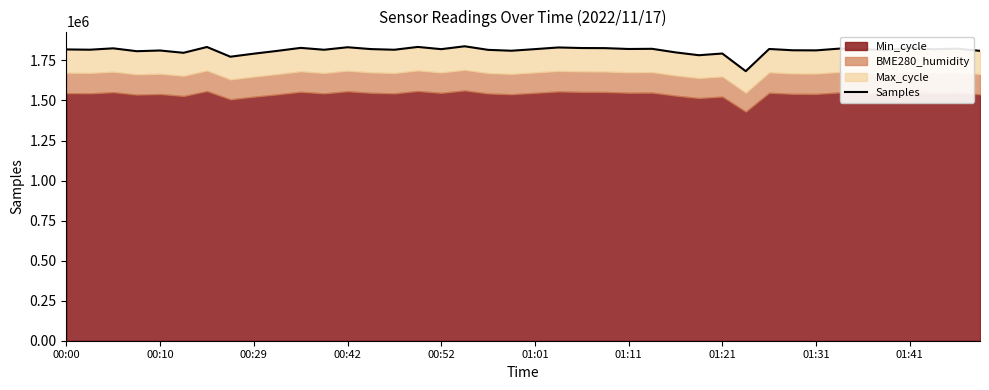

Reading right to left, extract all data points from this chart.

1809927	1823504	1819834	1828163	1814228	1820275	1823852	1812822	1813499	1821534	1682943	1793173	1782547	1800319	1822576	1821480	1826791	1827464	1830968	1820597	1810572	1816113	1838402	1820397	1834309	1816766	1820830	1832363	1816709	1828410	1809607	1792232	1773178	1833912	1797665	1812022	1807671	1825554	1816982	1818718